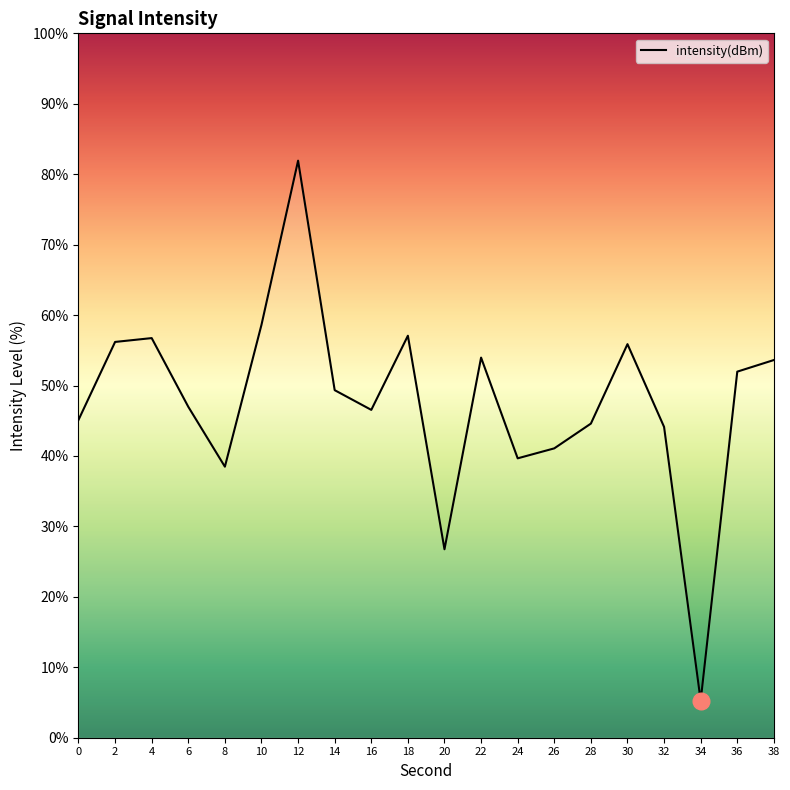

What is the difference between the maximum and minimum values?

76.7